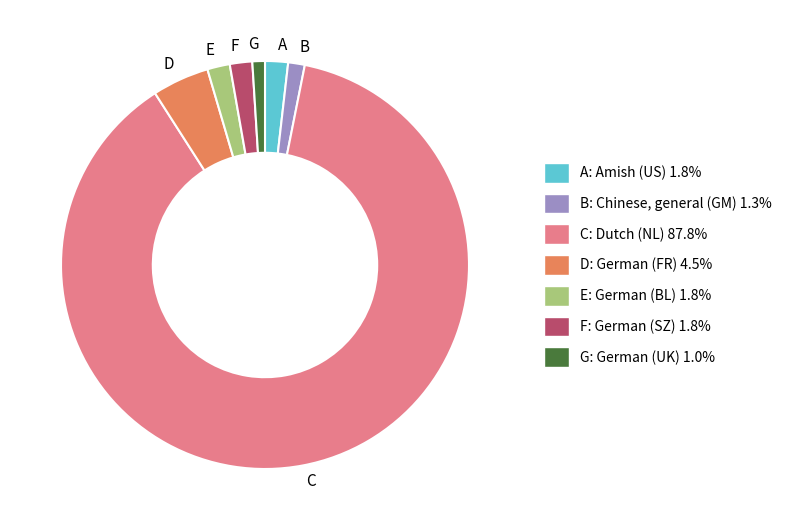

Which category has the biggest portion of the pie?

C